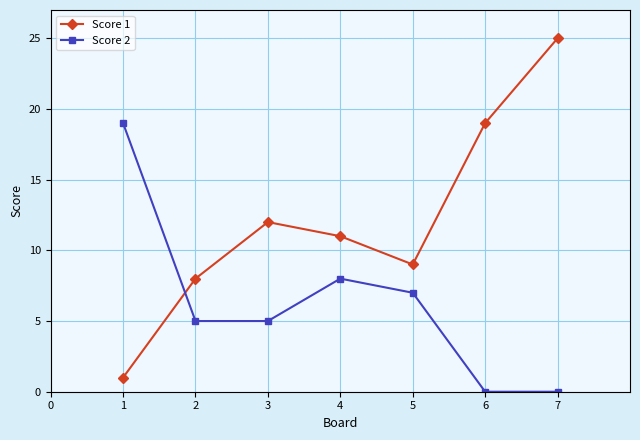

Is the value of Score 2 at 6 greater than the value of Score 1 at 1?

No